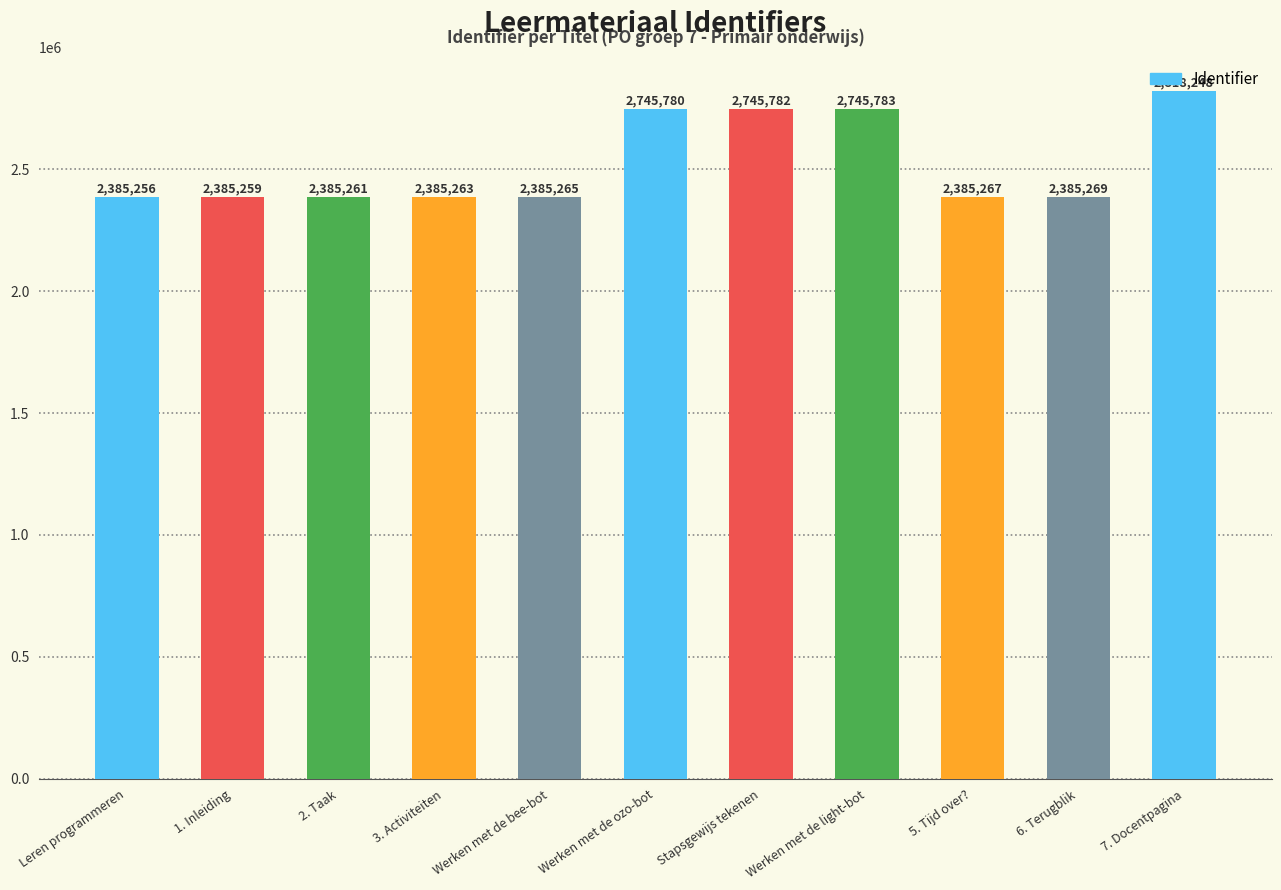

Is it true that the value at 2. Taak is 2385261?

True